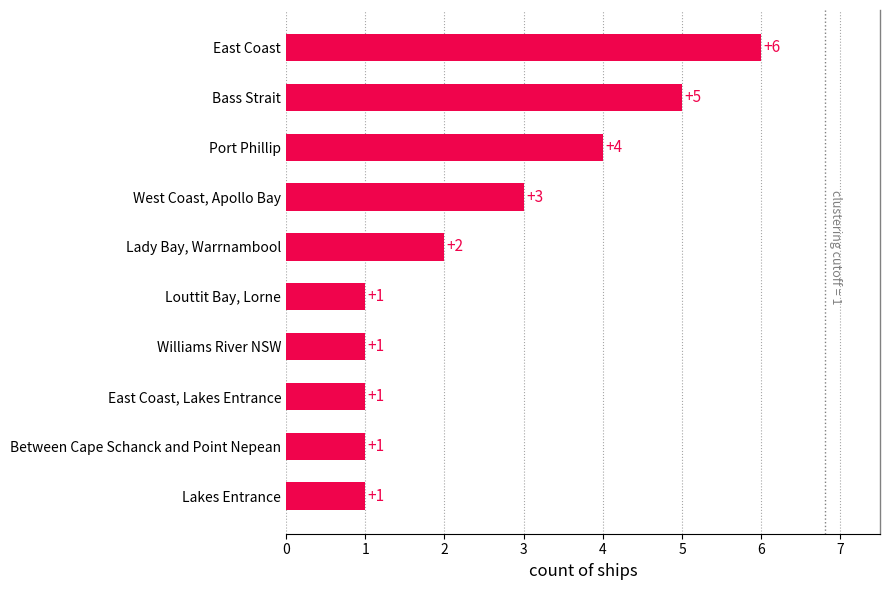

Reading top to bottom, extract all data points from this chart.

6	5	4	3	2	1	1	1	1	1